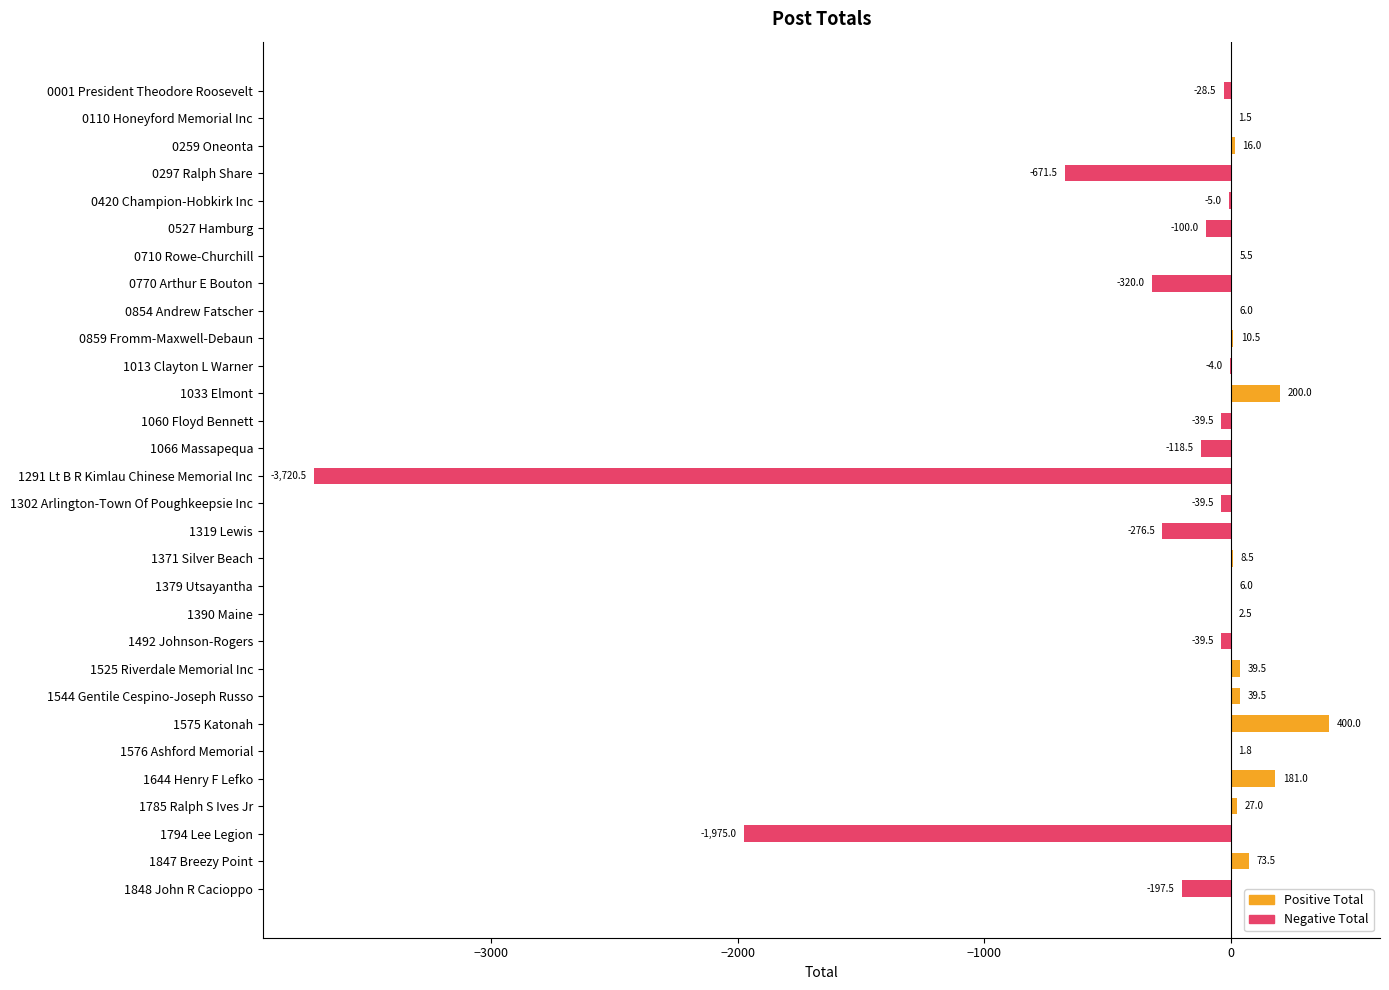

Reading top to bottom, list all the values displayed in this chart.

0001 President Theodore Roosevelt=-28.5	0110 Honeyford Memorial Inc=1.5	0259 Oneonta=16.0	0297 Ralph Share=-671.5	0420 Champion-Hobkirk Inc=-5.0	0527 Hamburg=-100.0	0710 Rowe-Churchill=5.5	0770 Arthur E Bouton=-320.0	0854 Andrew Fatscher=6.0	0859 Fromm-Maxwell-Debaun=10.5	1013 Clayton L Warner=-4.0	1033 Elmont=200.0	1060 Floyd Bennett=-39.5	1066 Massapequa=-118.5	1291 Lt B R Kimlau Chinese Memorial Inc=-3720.5	1302 Arlington-Town Of Poughkeepsie Inc=-39.5	1319 Lewis=-276.5	1371 Silver Beach=8.5	1379 Utsayantha=6.0	1390 Maine=2.5	1492 Johnson-Rogers=-39.5	1525 Riverdale Memorial Inc=39.5	1544 Gentile Cespino-Joseph Russo=39.5	1575 Katonah=400.0	1576 Ashford Memorial=1.8	1644 Henry F Lefko=181.0	1785 Ralph S Ives Jr=27.0	1794 Lee Legion=-1975.0	1847 Breezy Point=73.5	1848 John R Cacioppo=-197.5